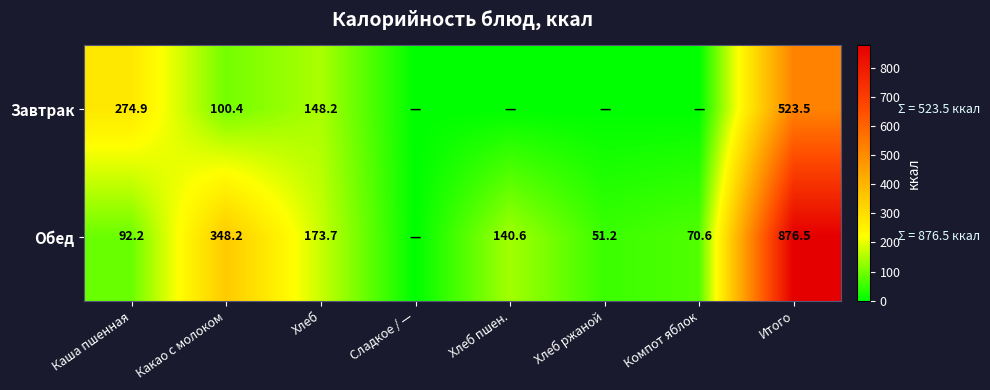

Rank the series at Хлеб from lowest to highest value.

Завтрак, Обед